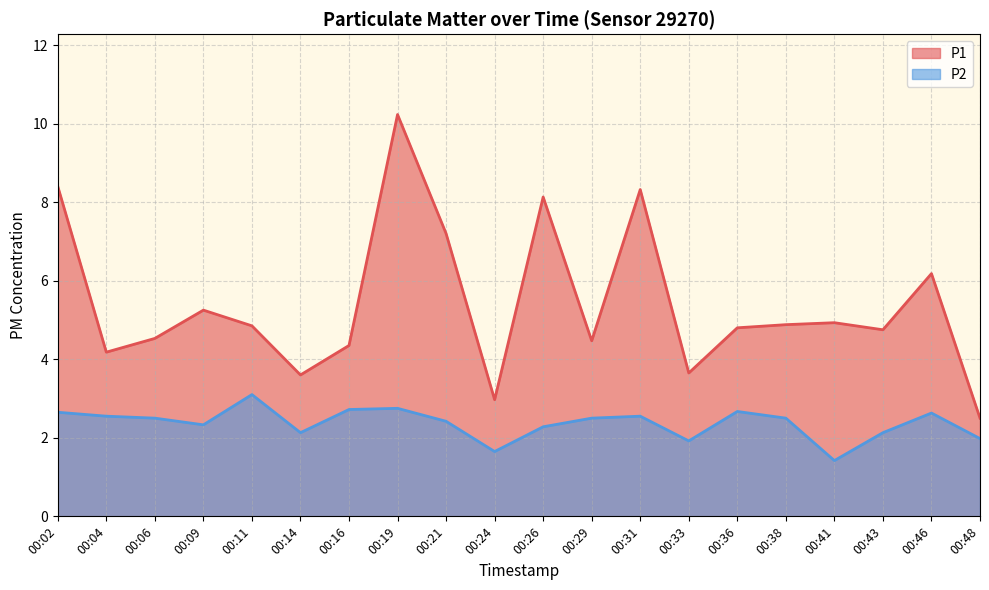

What is the value of the P1 point at the 18th from the left?

4.8